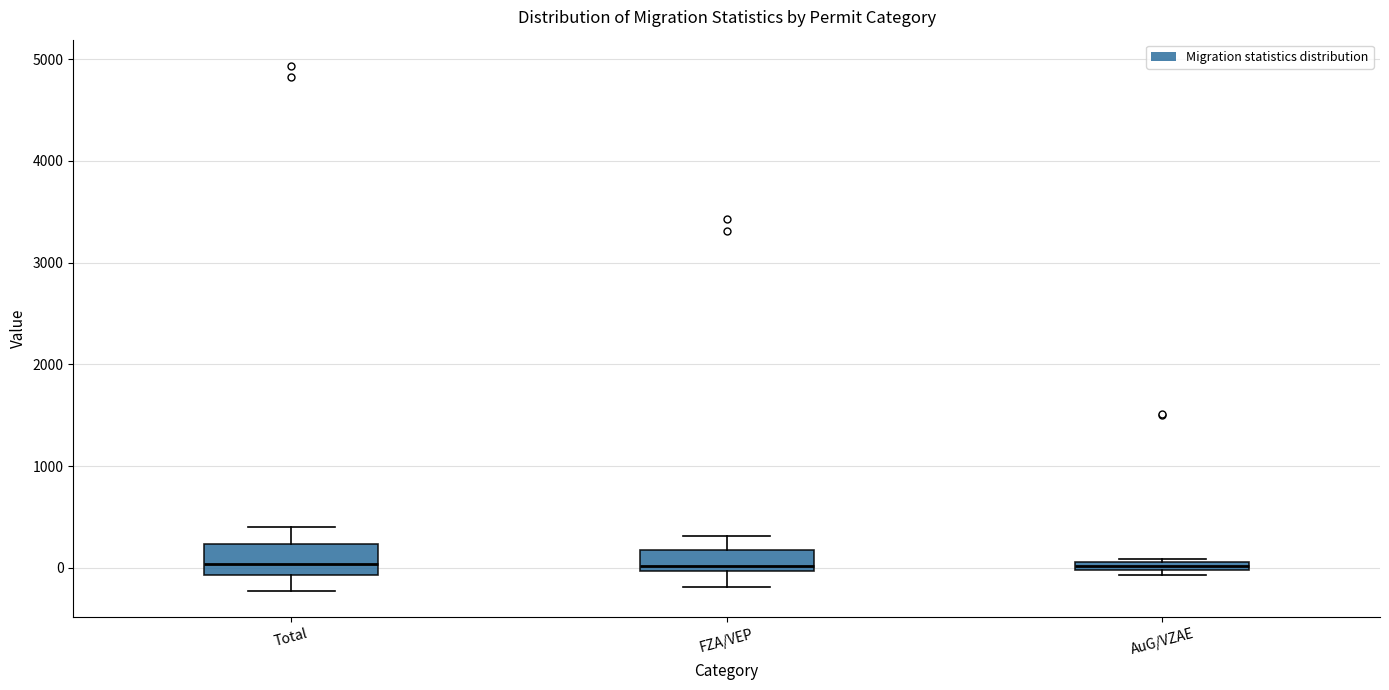

Where is the lower edge of the box for Total on the y-axis? The values are not printed on the chart, so give them approximately, as read against the axis.

-100